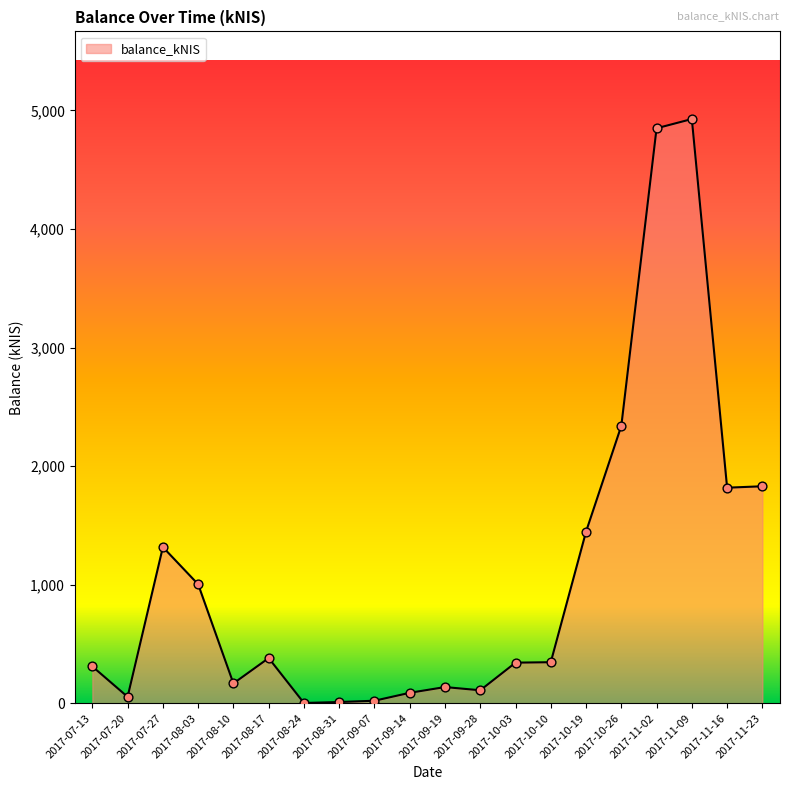

Approximately how many times larger is the value at 2017-09-14 compared to 2017-07-20?

1.6